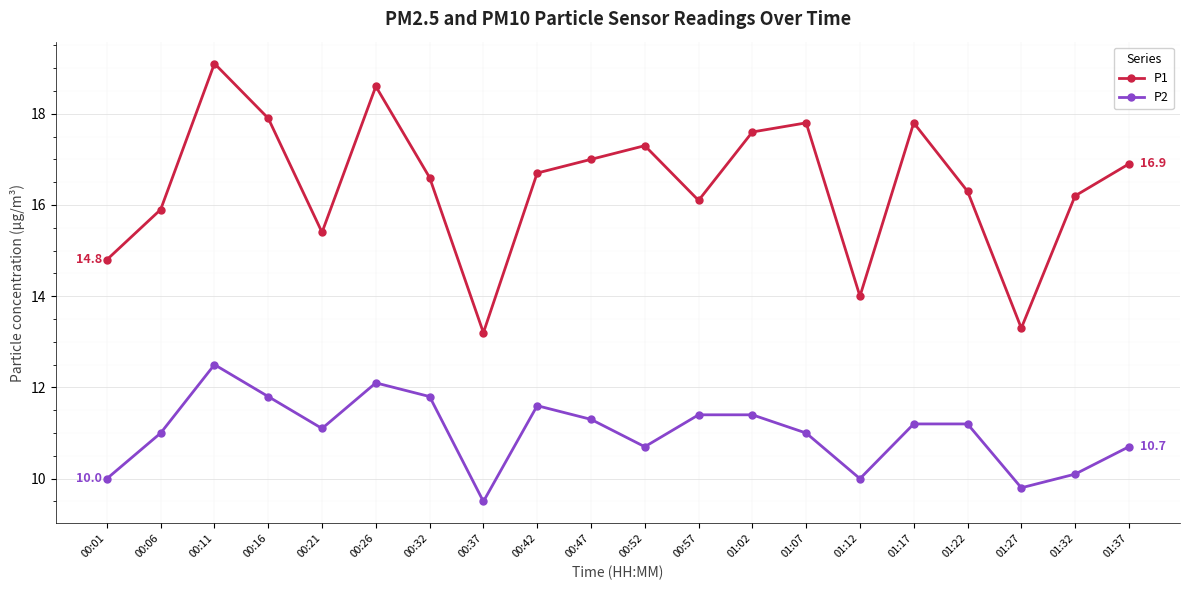

List the series in order of their peak value, highest first.

P1, P2